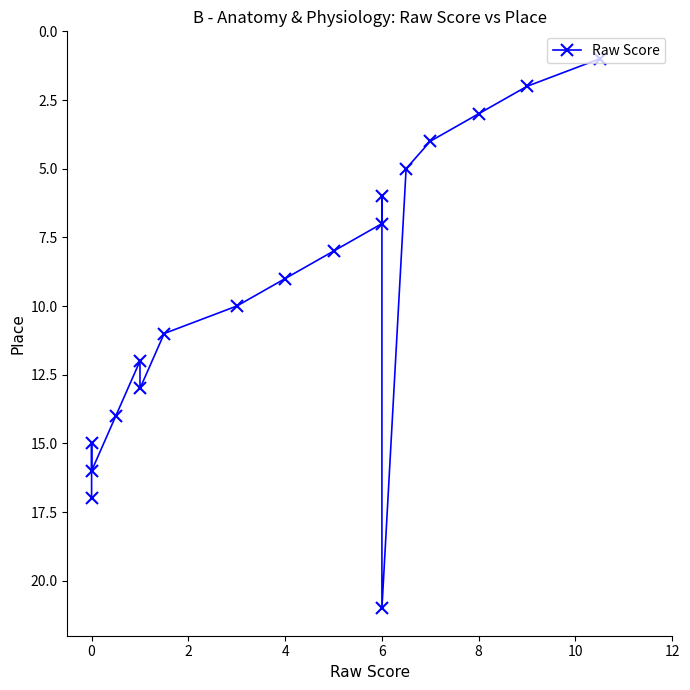

How many series are shown in this chart?

1